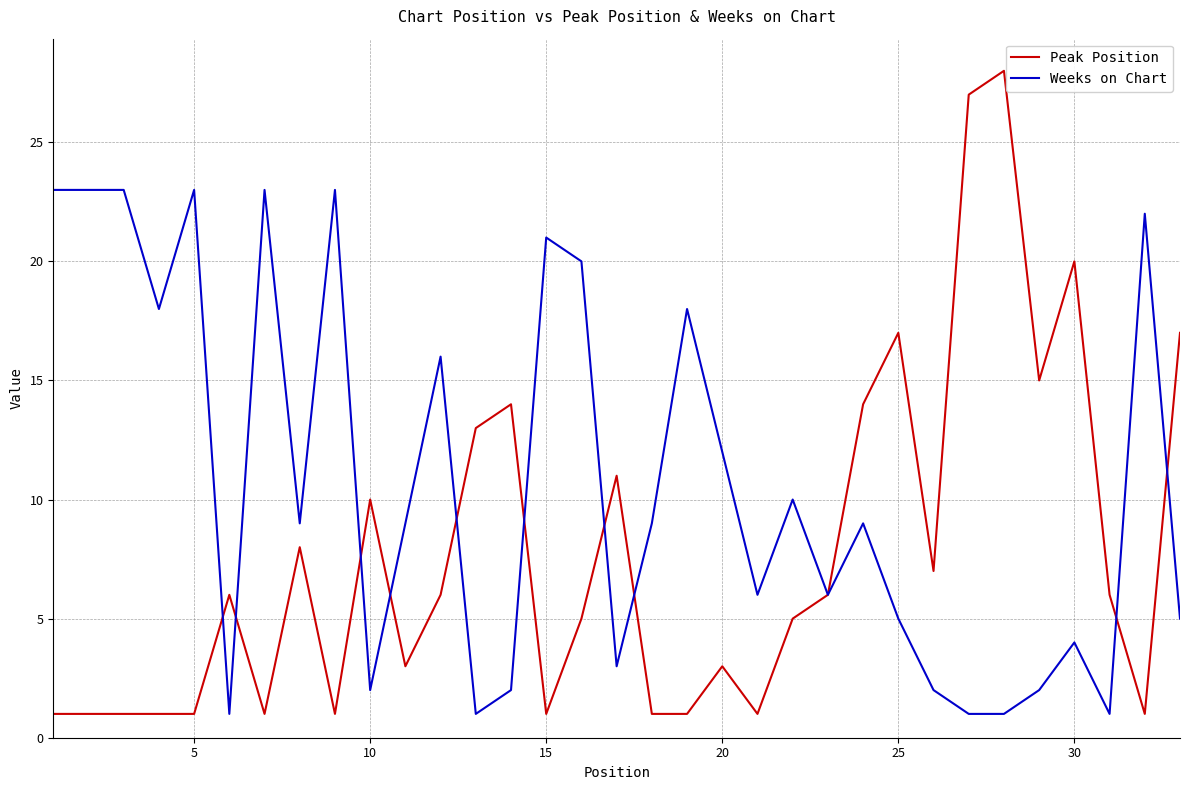

Which series has the largest total across all categories?

Weeks on Chart